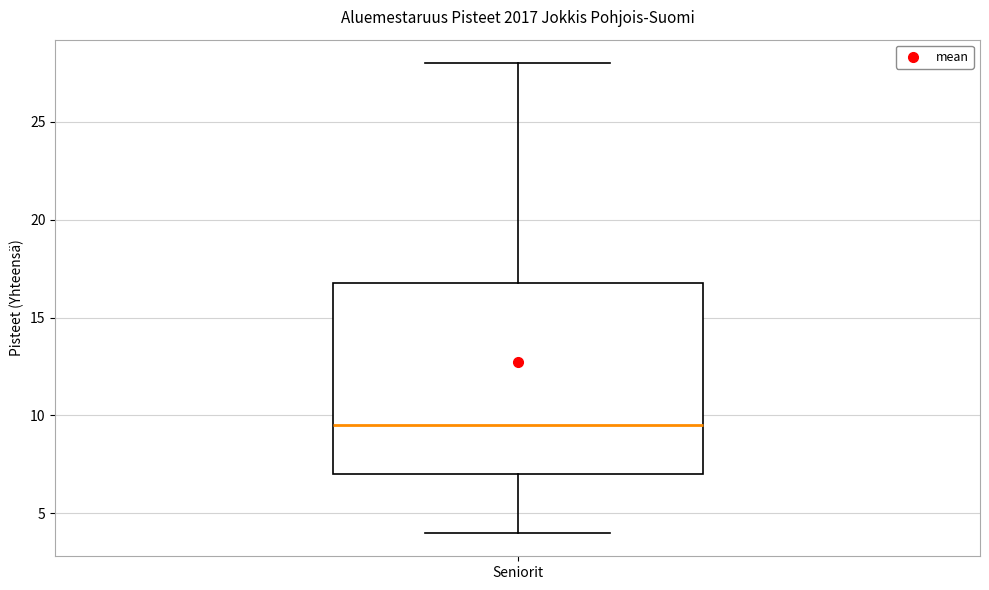

Where does the median line of the box for Seniorit sit on the y-axis? The values are not printed on the chart, so give them approximately, as read against the axis.

9.5